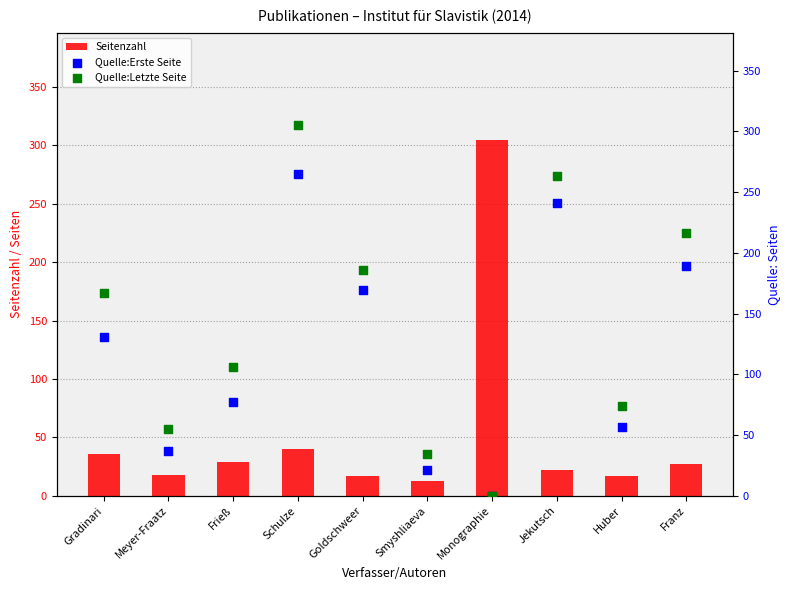

At how many categories does at least one series exceed 271?

2